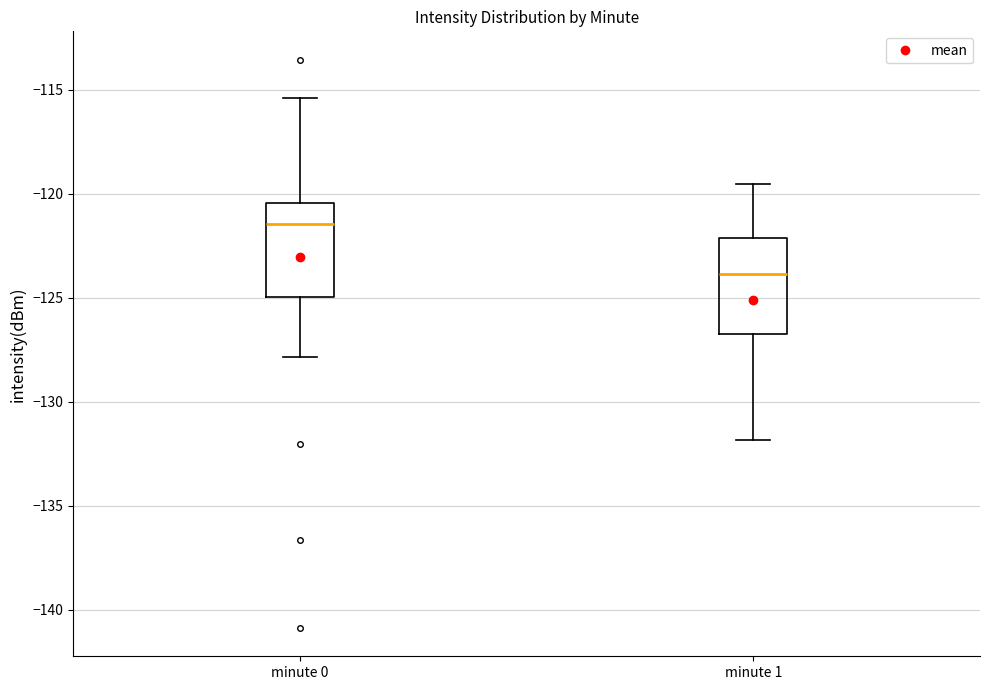

Which box's median line is the highest?

minute 0